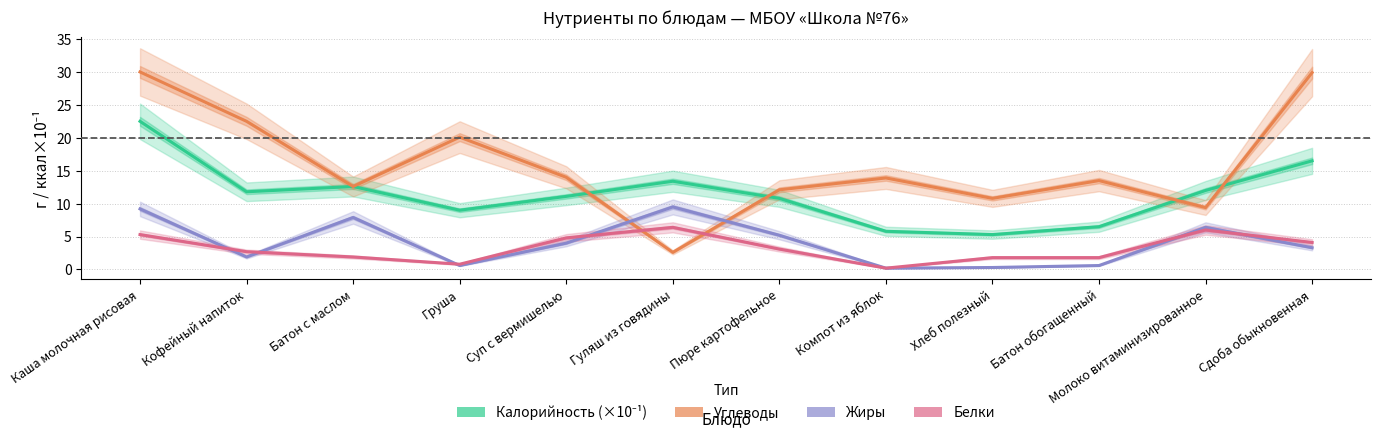

What is the minimum value shown in the chart?

0.2